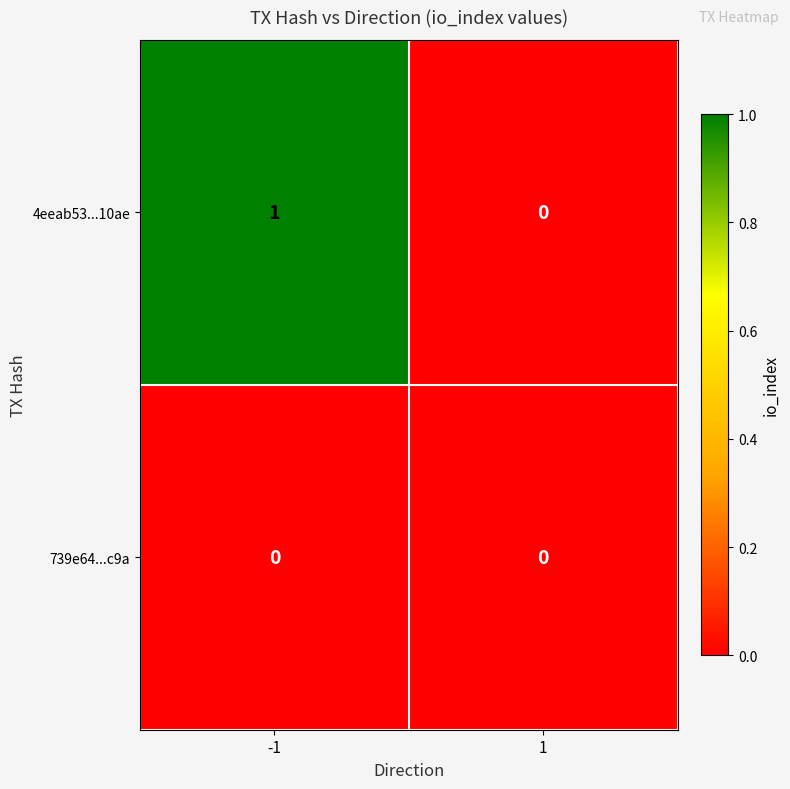

Reading right to left, list all the values displayed in this chart.

4eeab53...10ae: 1=0	-1=1
739e64...c9a: 1=0	-1=0